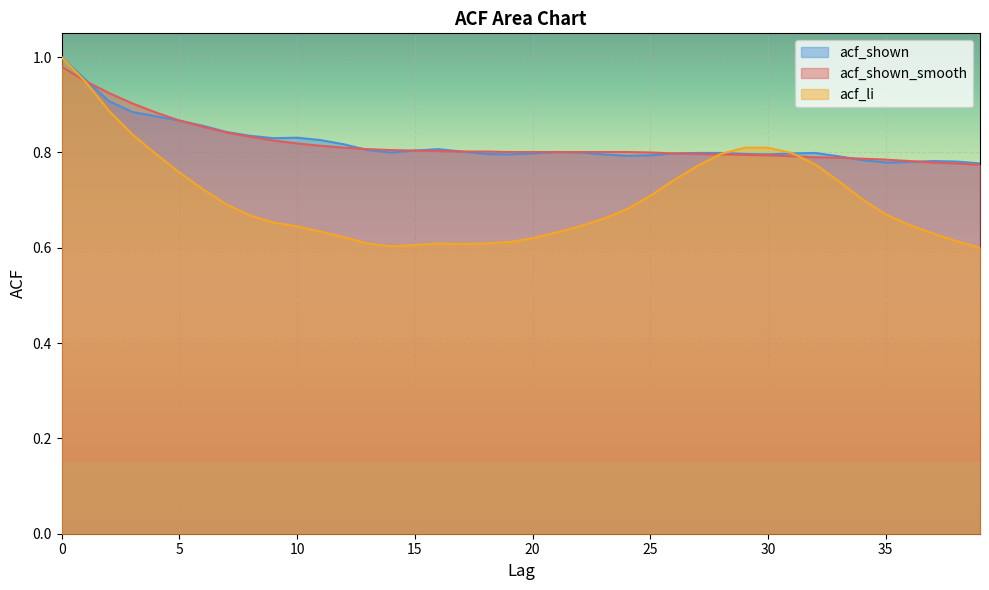

What is the value of the acf_shown point at the 33rd from the left?

0.8